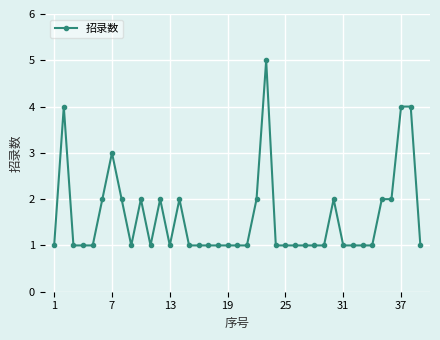

How many data points does each series have?

39